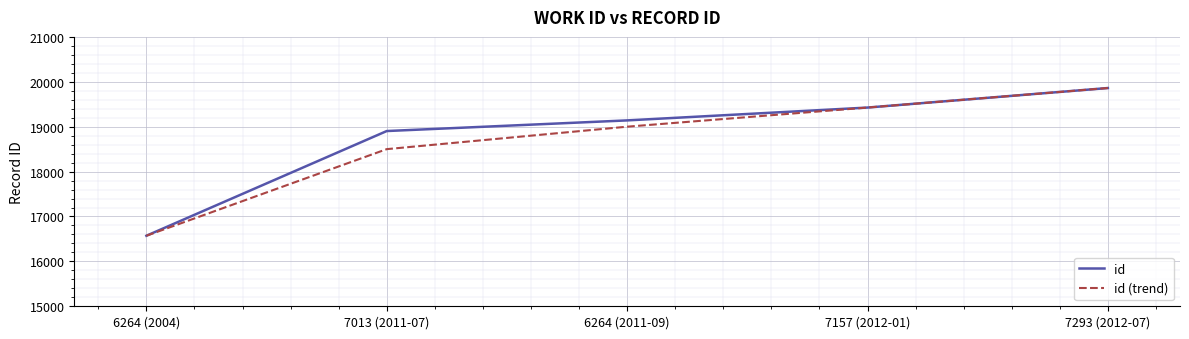

What are all the series names shown in the legend?

id, id (trend)